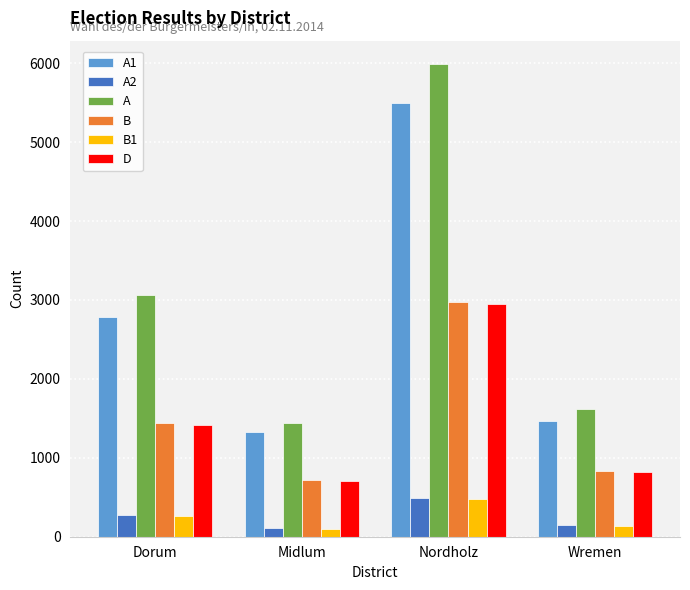

Which category has the highest value across all series?

Nordholz